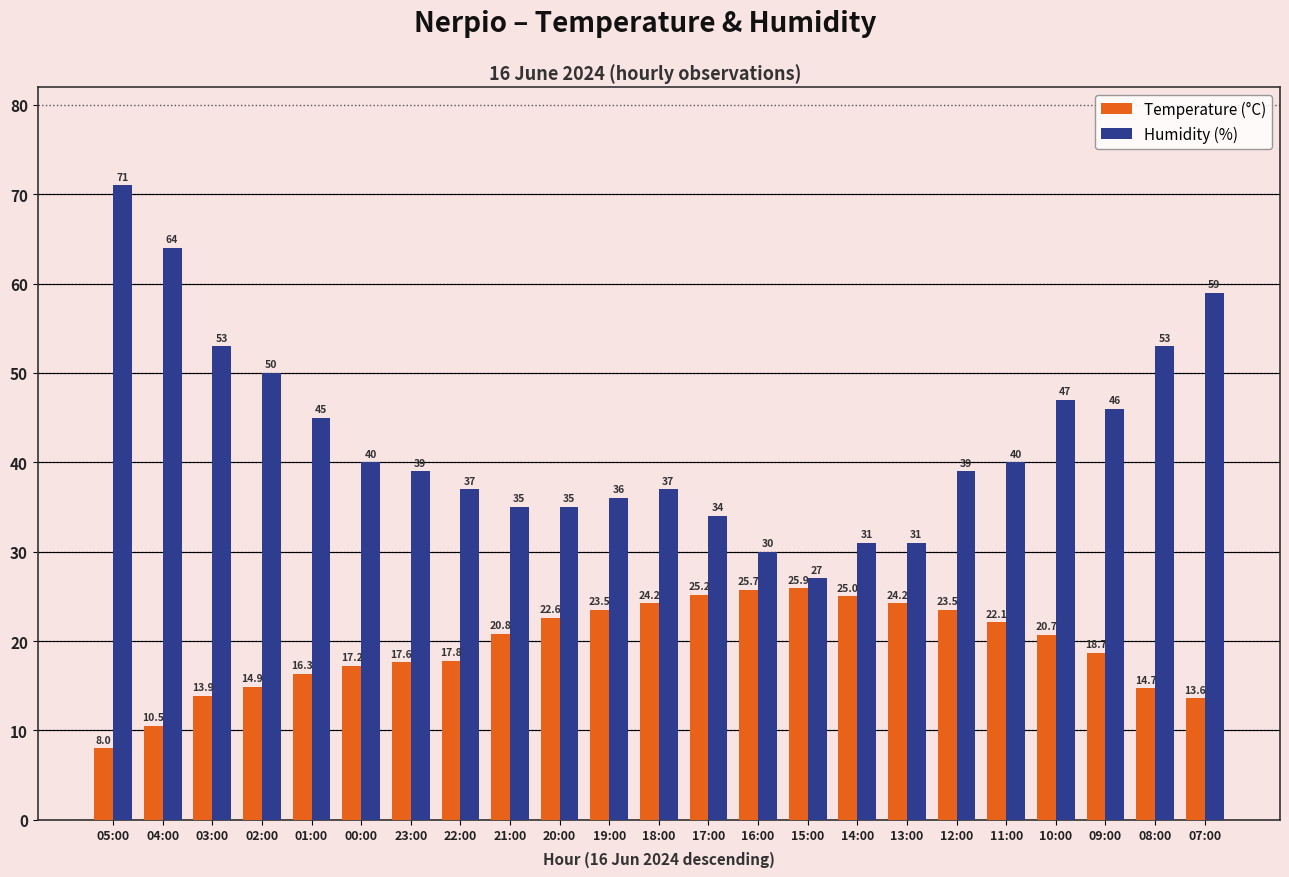

Does the chart contain stacked bars?

No